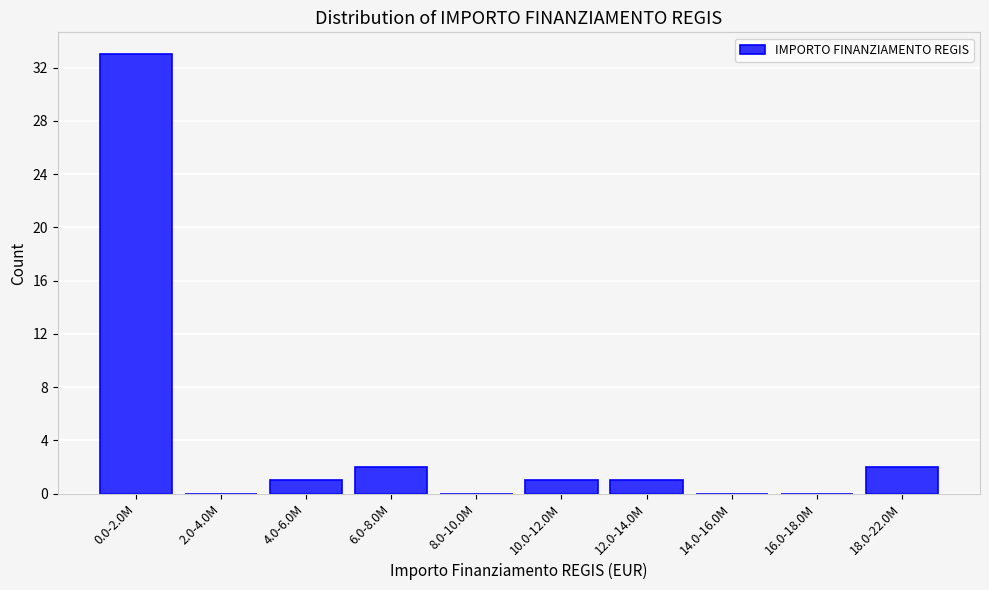

Reading left to right, extract all data points from this chart.

0.0-2.0M=33	2.0-4.0M=0	4.0-6.0M=1	6.0-8.0M=2	8.0-10.0M=0	10.0-12.0M=1	12.0-14.0M=1	14.0-16.0M=0	16.0-18.0M=0	18.0-22.0M=2